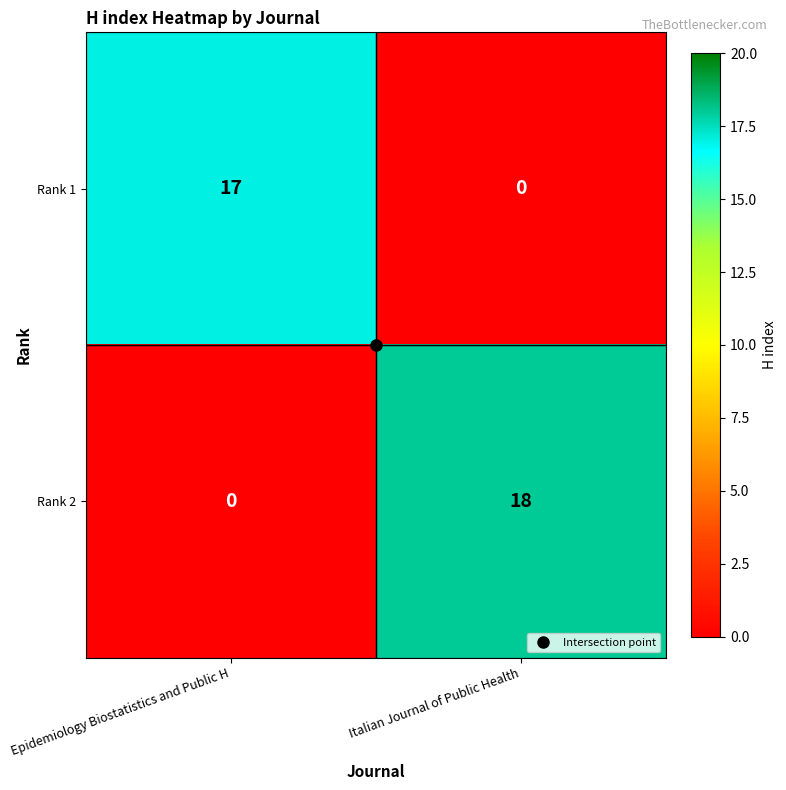

How many series are shown in this chart?

2